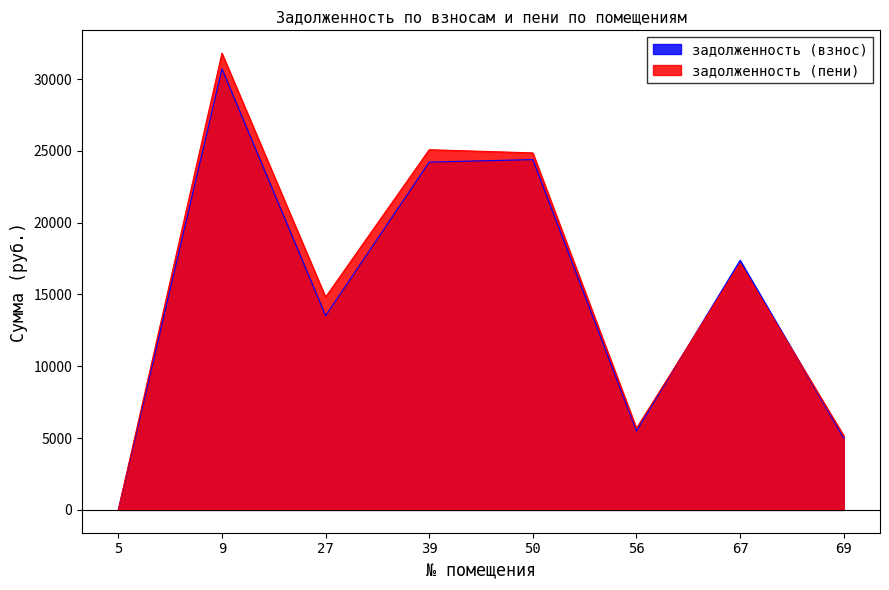

What is the average value of the задолженность (пени) series?

15572.4